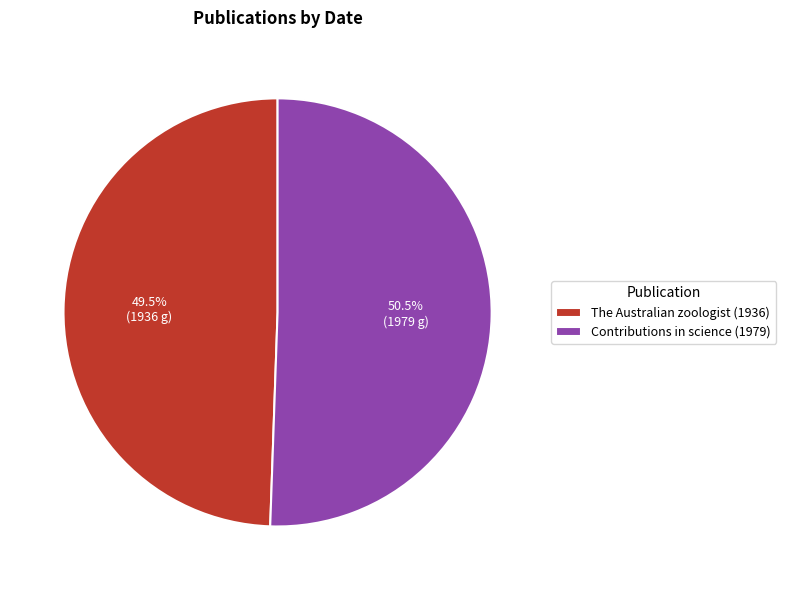

What percentage is NOT represented by Contributions in science (1979)?

49.5%